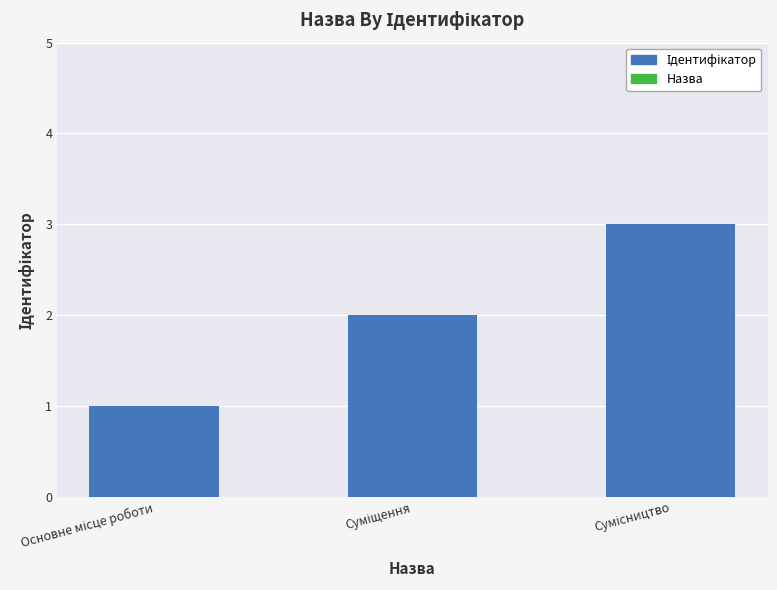

What is the greatest value displayed?

3